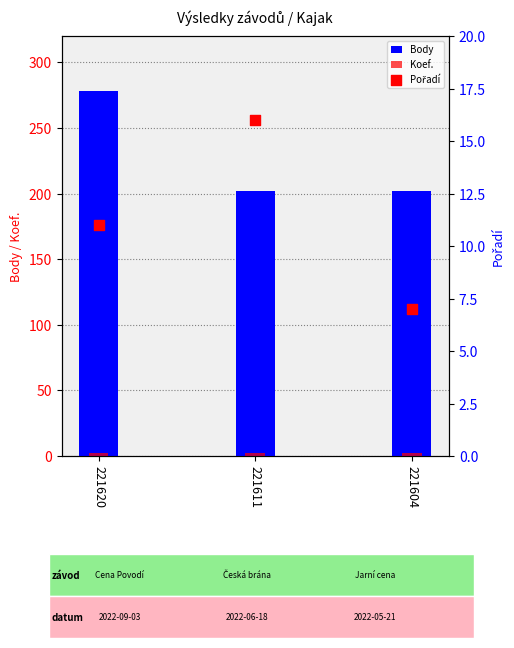

At how many categories does at least one series exceed 171?

3